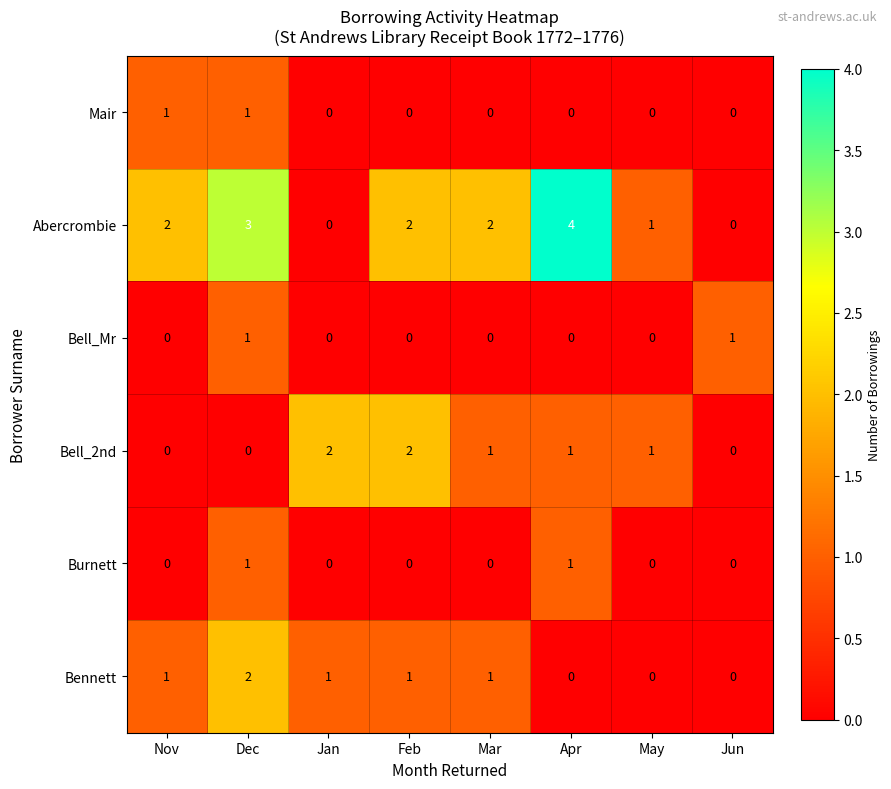

Which series changed the most between Feb and Apr?

Abercrombie